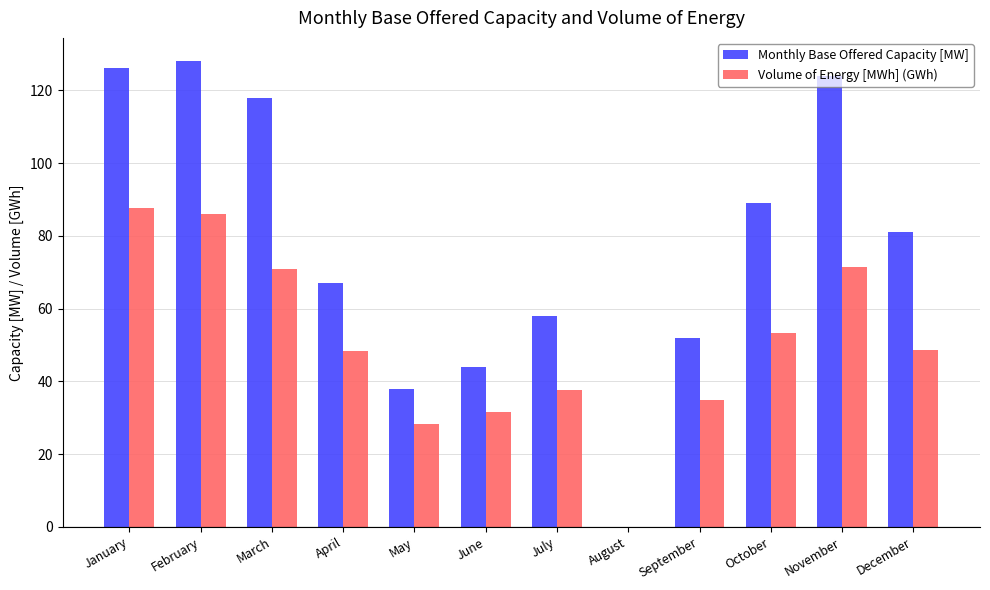

The Volume of Energy [MWh] (GWh) series shows 86.0 at February. True or false?

True